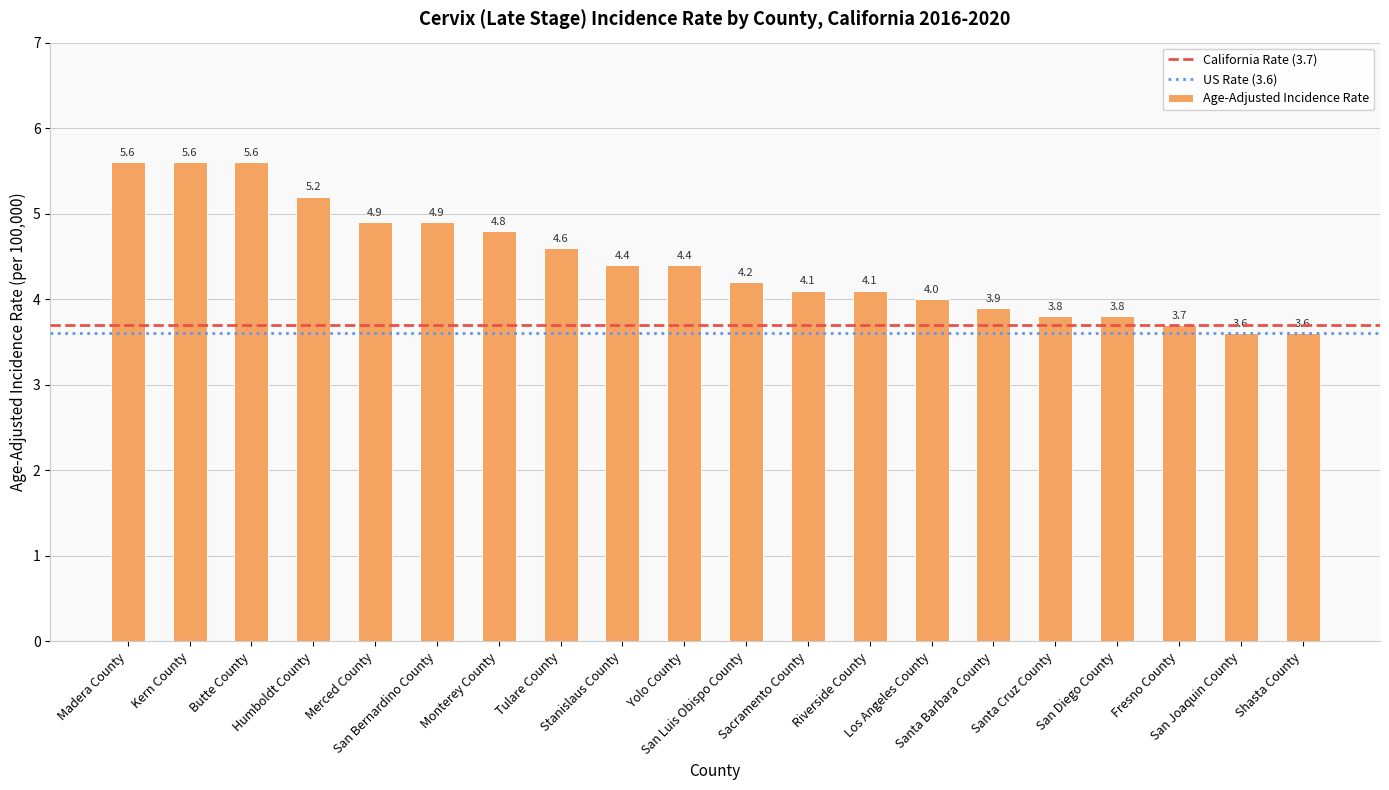

What is the difference between the second highest and minimum values?

2.0